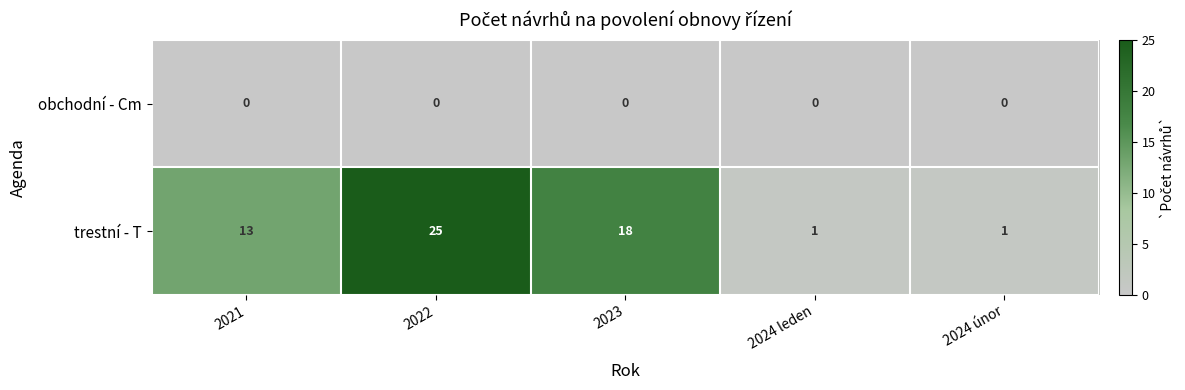

At which category is the sum across all series the highest?

2022